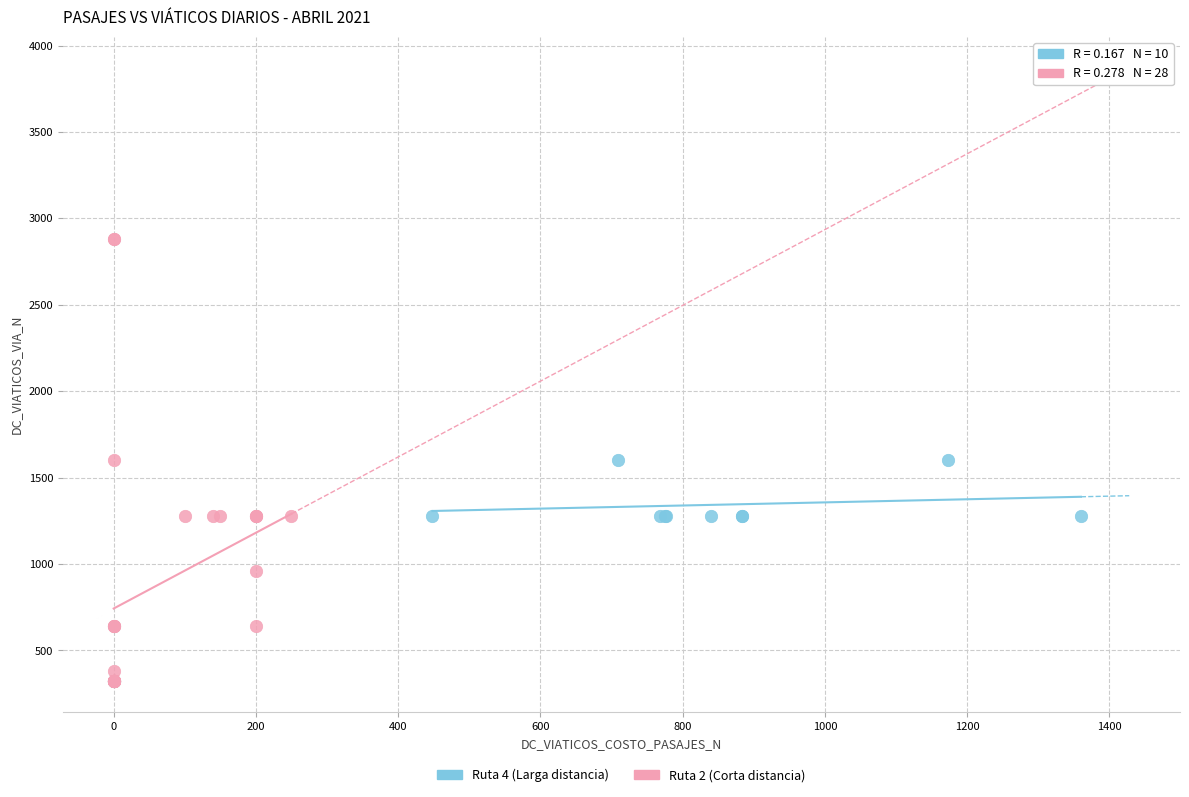

What are all the series names shown in the legend?

Ruta 4 (Larga distancia), Ruta 2 (Corta distancia)